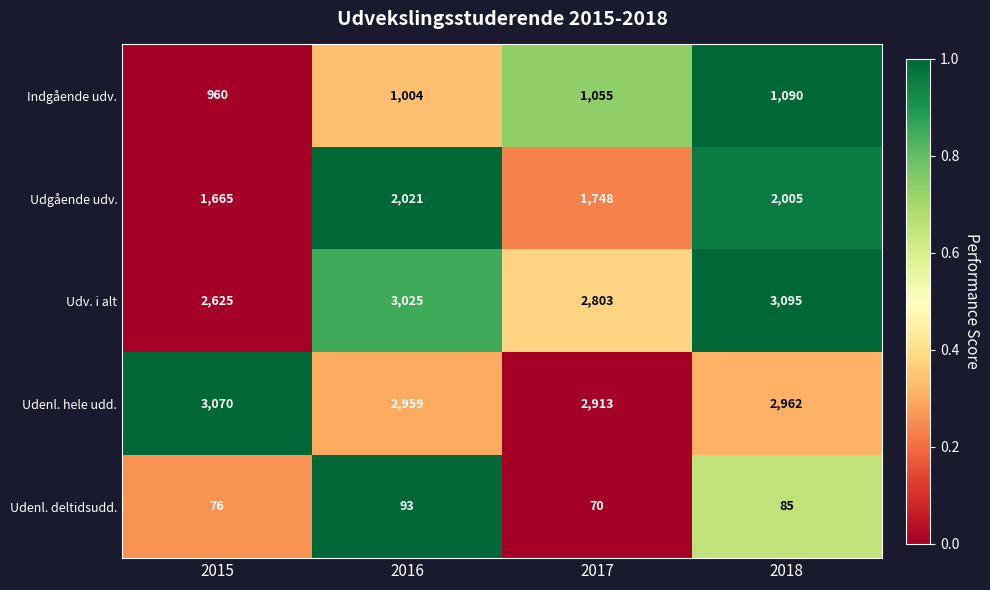

How many categories are shown in the chart?

4